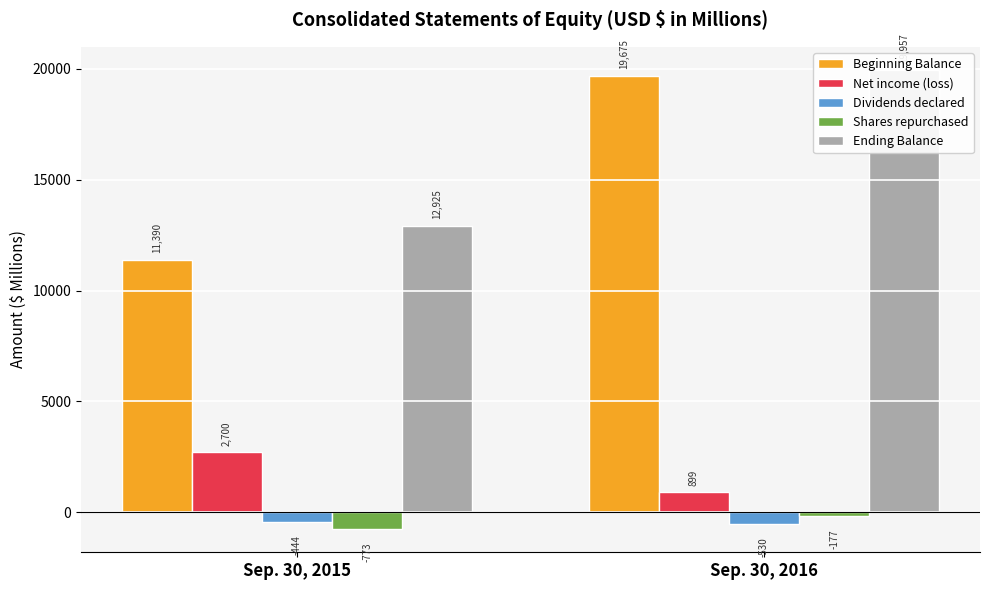

What is the maximum value shown in the chart?

19957